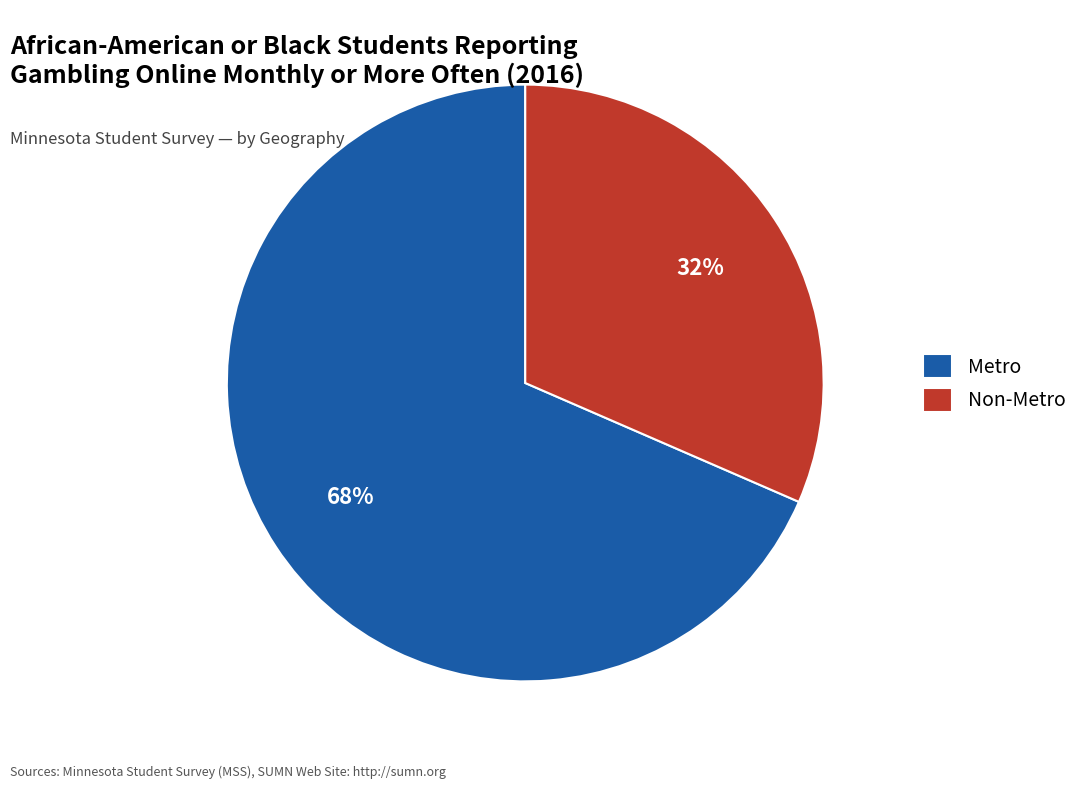

True or false: Metro accounts for 68% of the total.

True